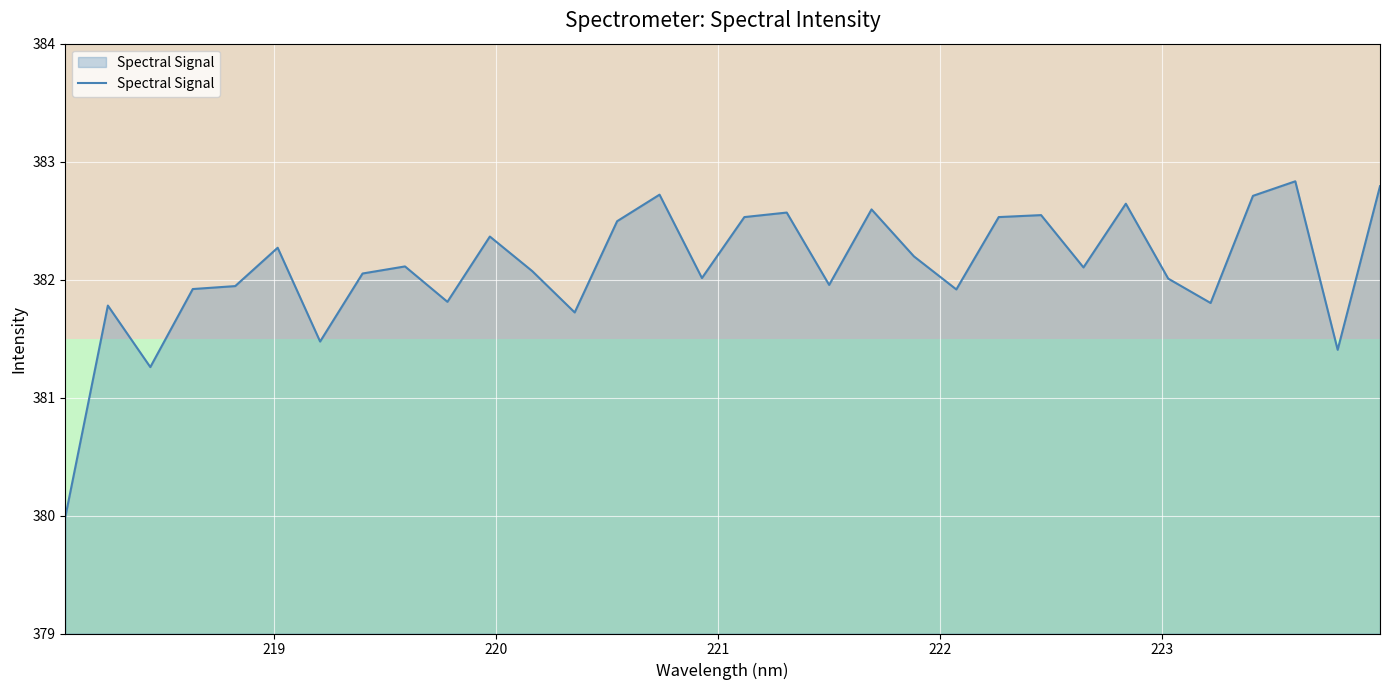

What is the smallest value displayed?

380.0